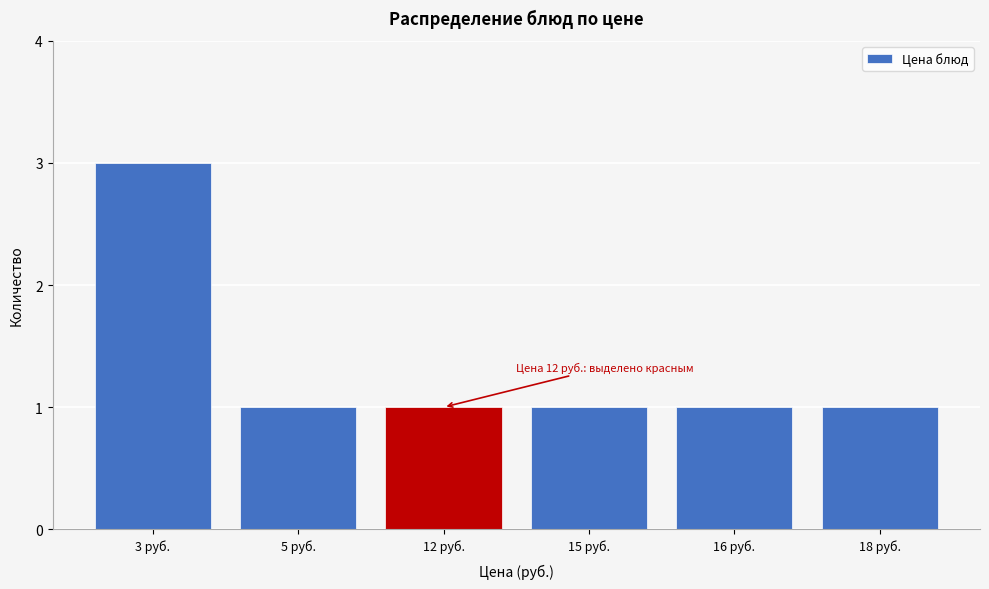

Reading left to right, list all the values displayed in this chart.

3 руб.=3	5 руб.=1	12 руб.=1	15 руб.=1	16 руб.=1	18 руб.=1